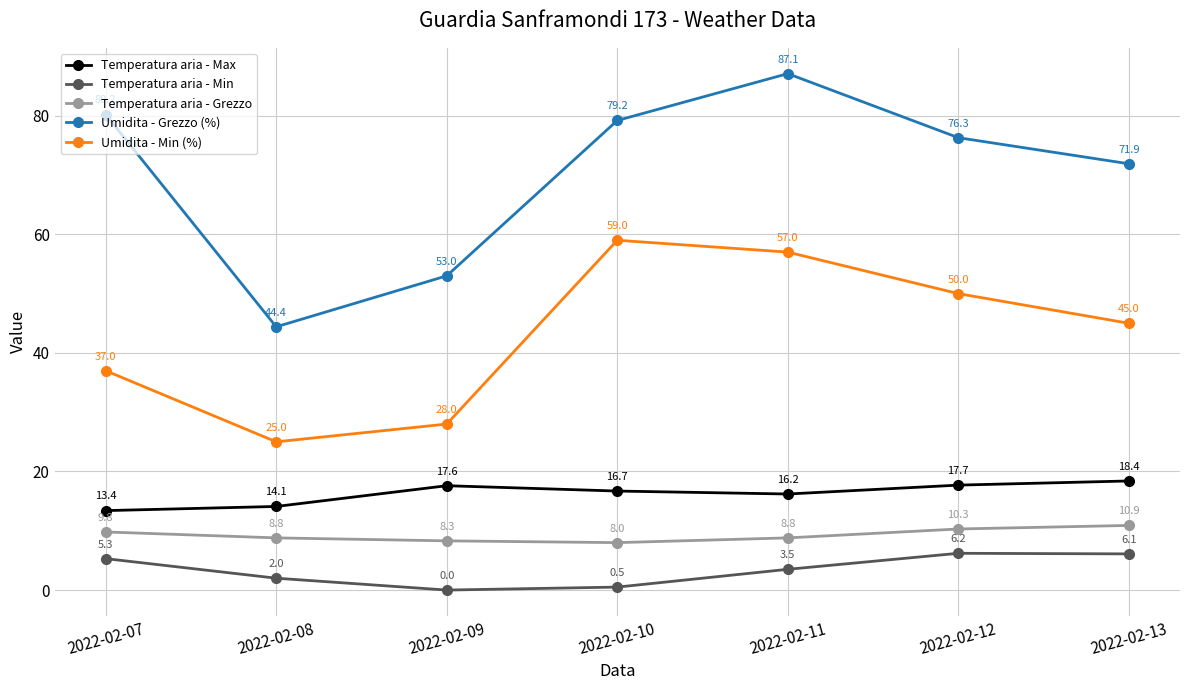

At how many categories does at least one series exceed 64?

5